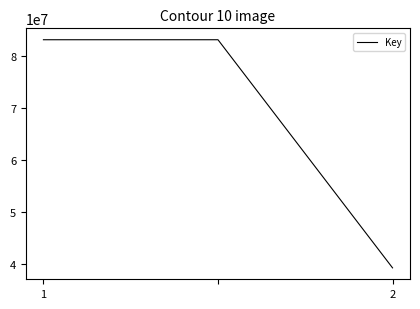

What is the minimum value shown in the chart?

39214085